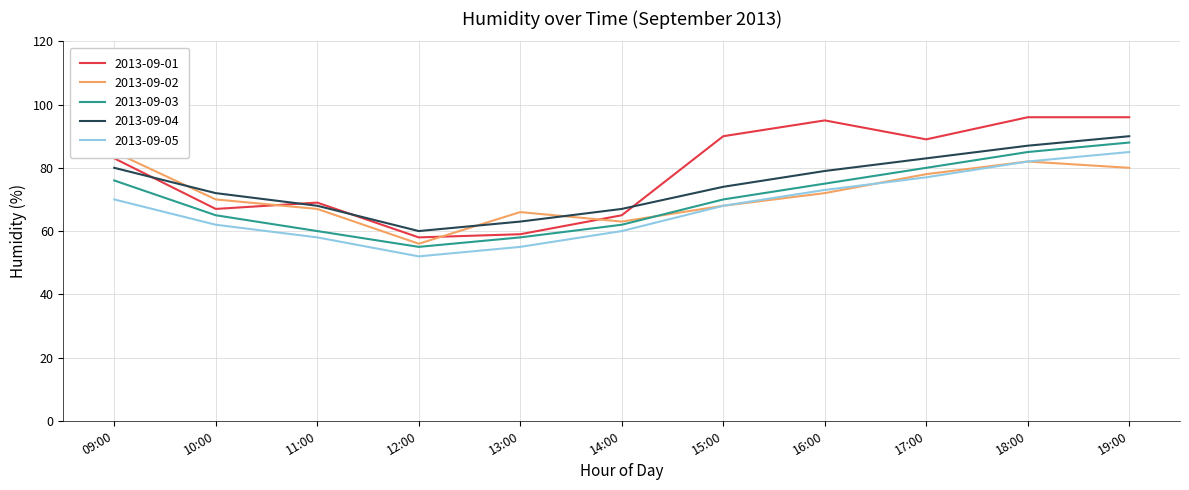

How many interior local valleys does the 2013-09-04 series have?

1